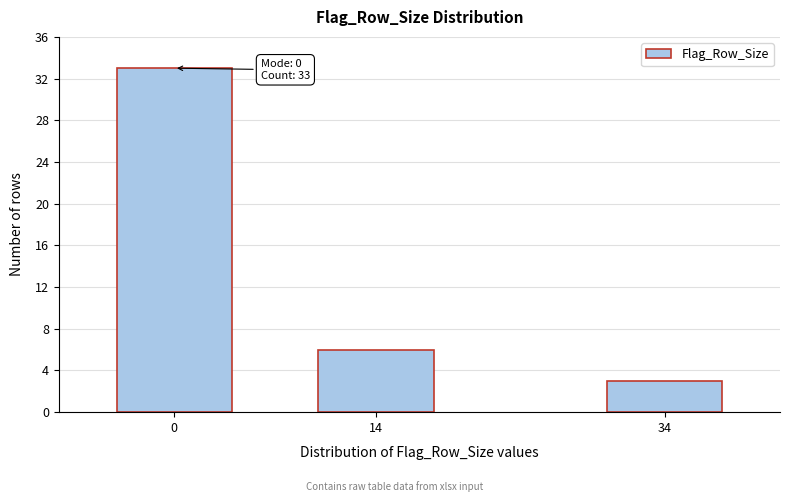

Reading left to right, extract all data points from this chart.

33	6	3